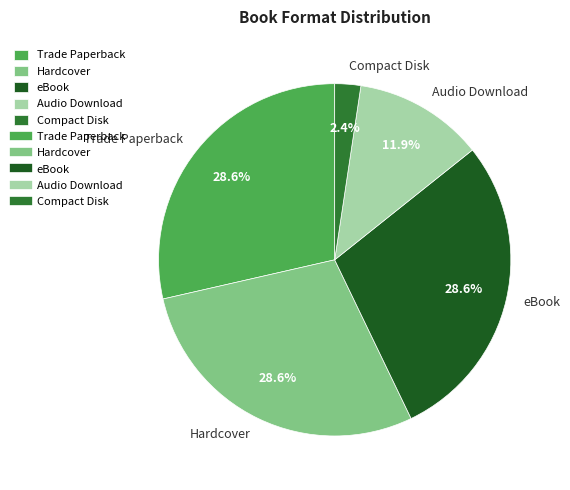

Is Hardcover the majority of the pie?

No